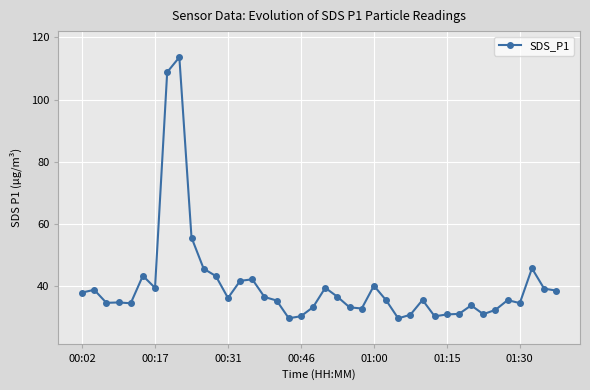

True or false: there are more than 2 points higher than both neighbors.

True